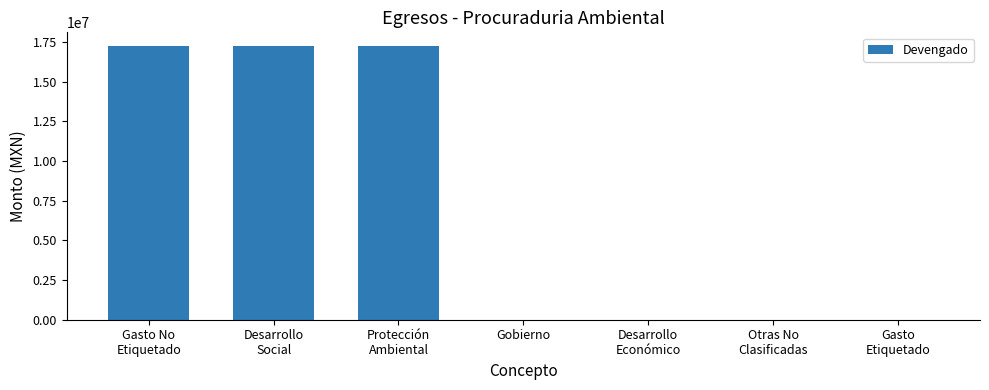

Is it true that the value at Gobierno is 0.0?

True